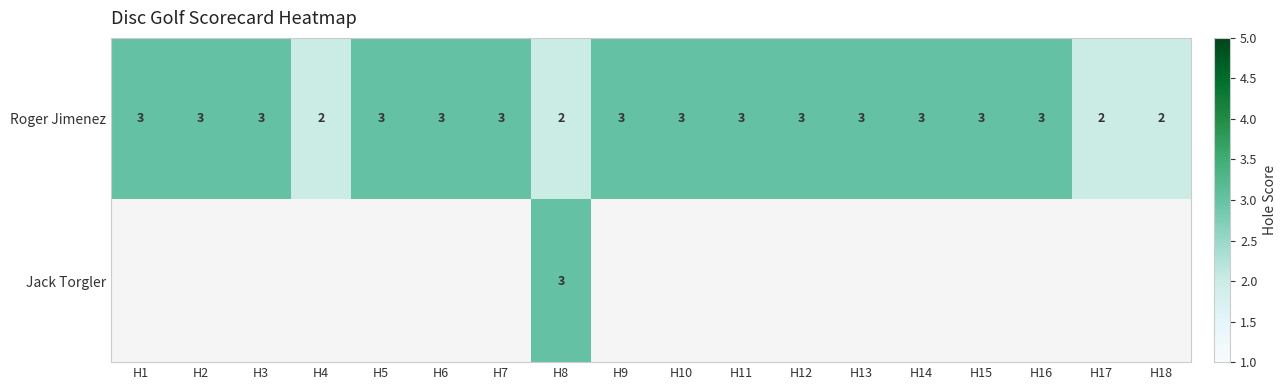

The value of Roger Jimenez at H3 is 3. True or false?

True